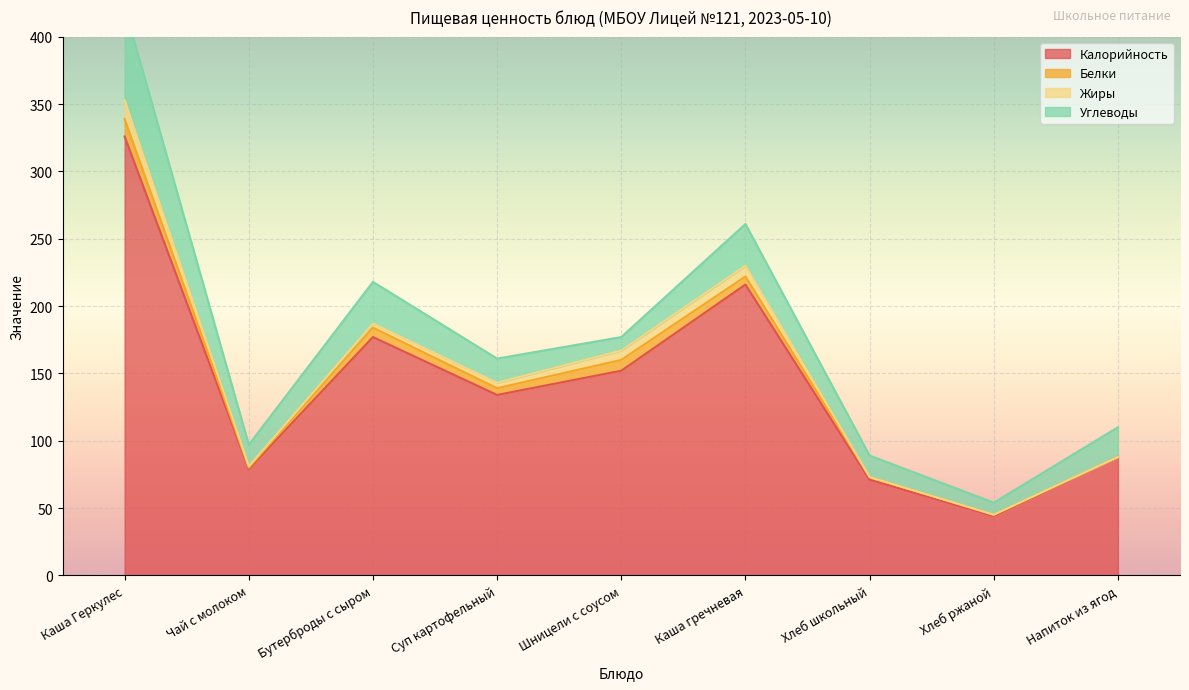

What is the total value across all series at Суп картофельный?

161